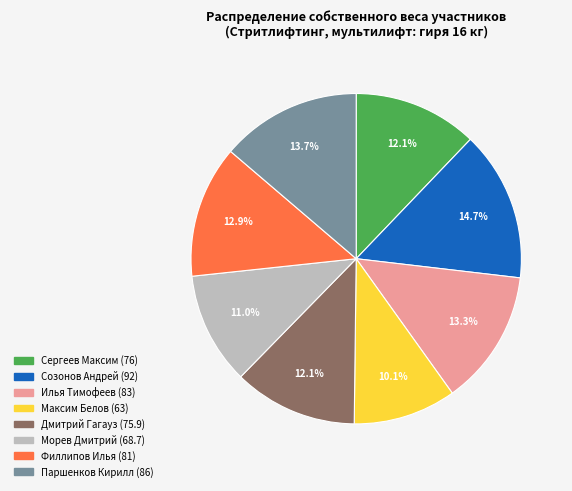

What percentage is NOT represented by Максим Белов (63)?

89.9%